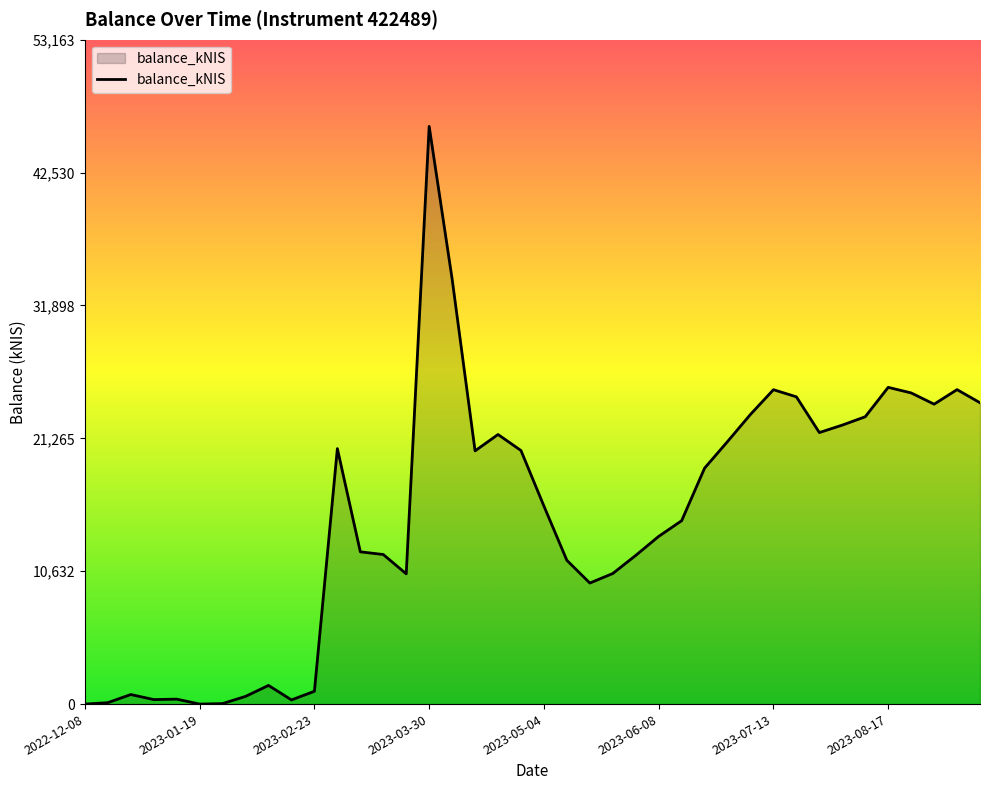

What is the maximum value shown in the chart?

46229.0